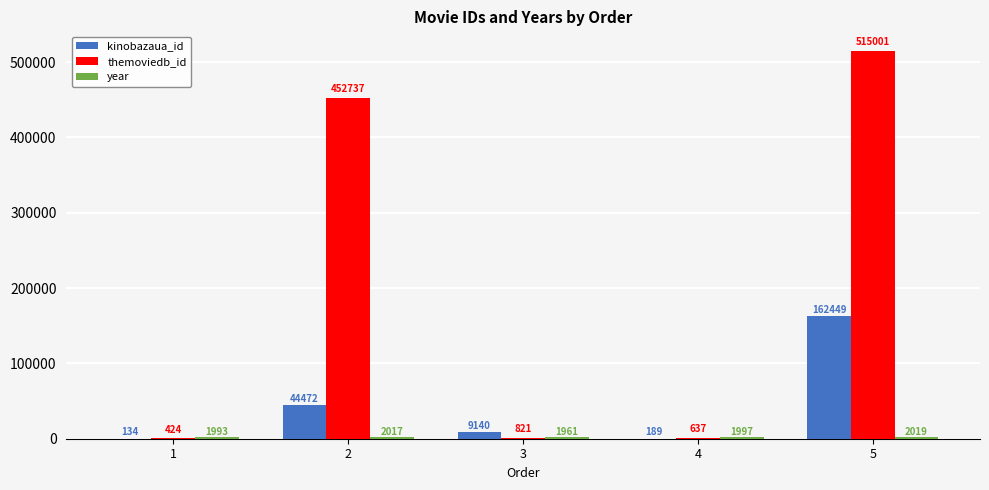

True or false: kinobazaua_id has a value of 9140 at 3.

True